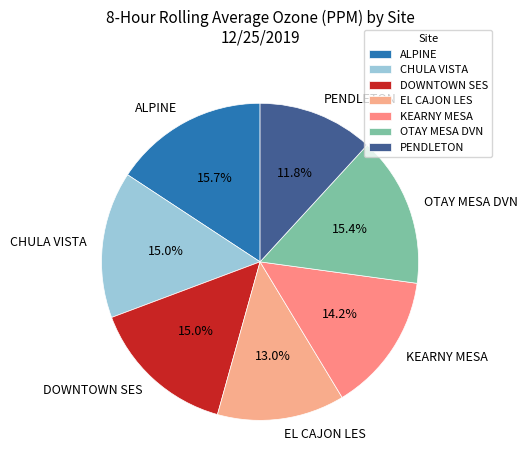

To the nearest percent, what is the average slice percentage?

14%